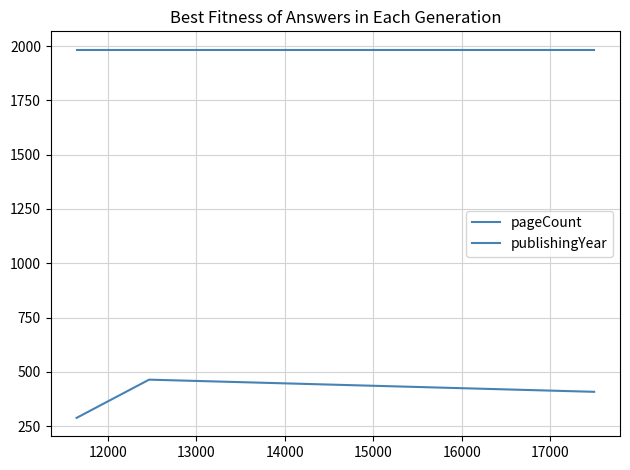

Which series has the widest spread of values?

pageCount